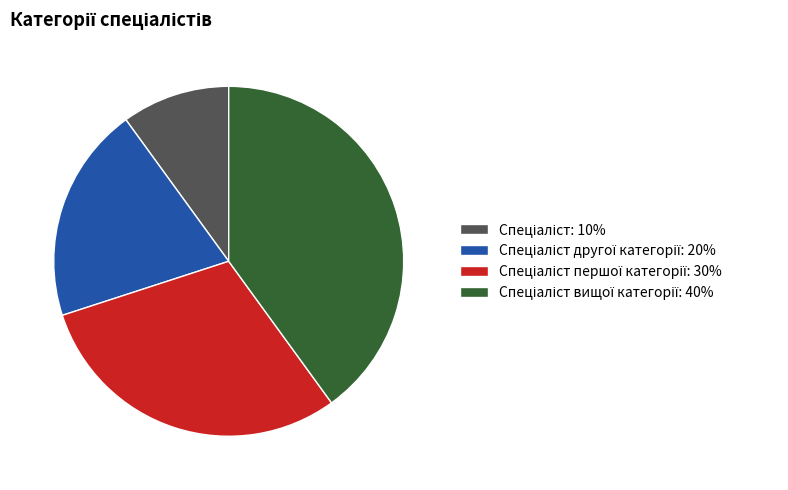

Does any single category account for the majority?

No